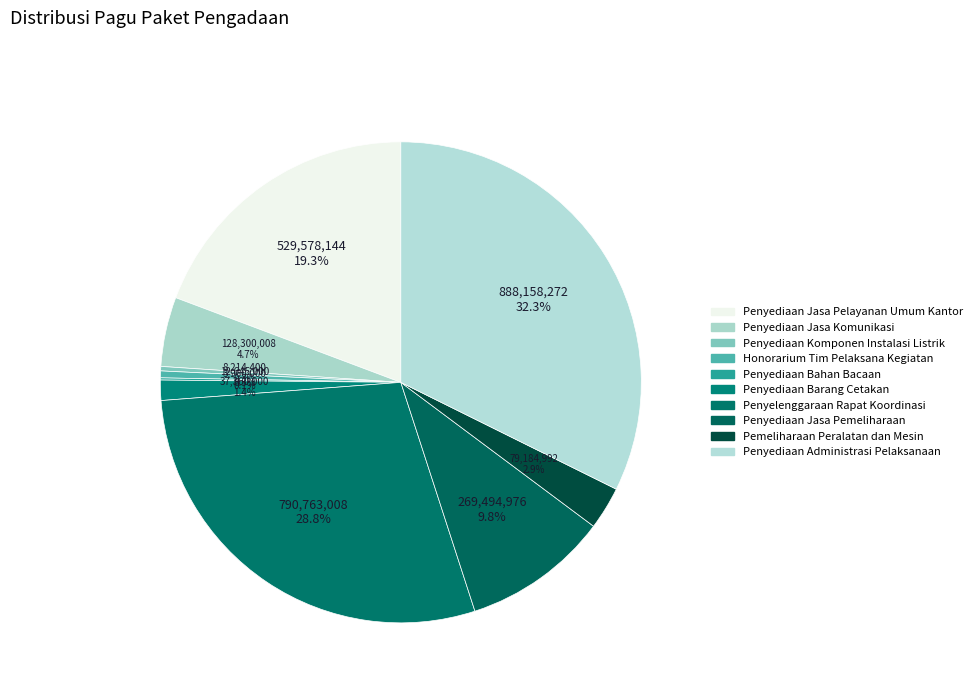

How much of the chart is everything except Penyediaan Jasa Pelayanan Umum Kantor?

80.7%